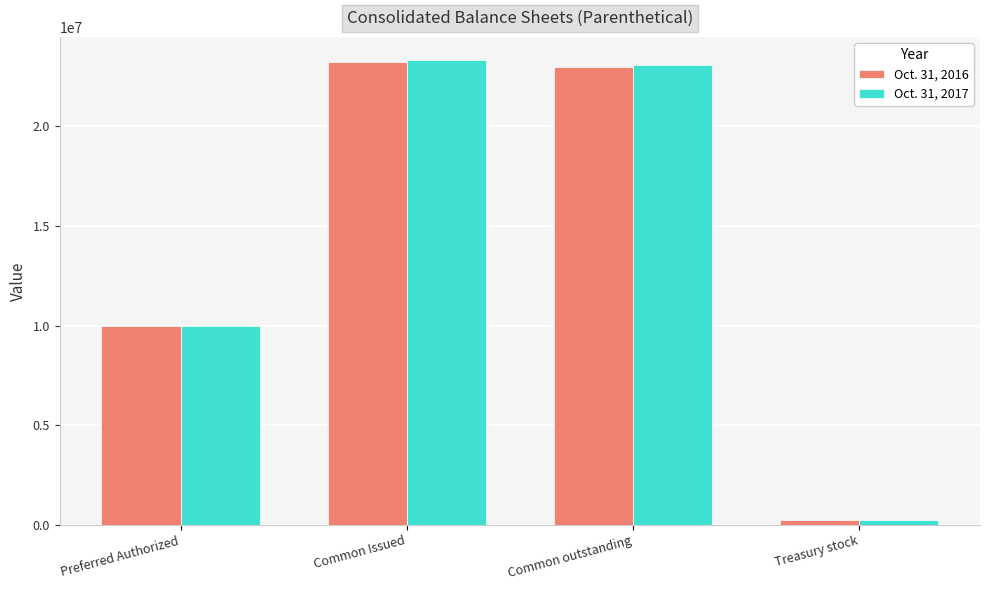

What is the average value of the Oct. 31, 2016 series?

14113134